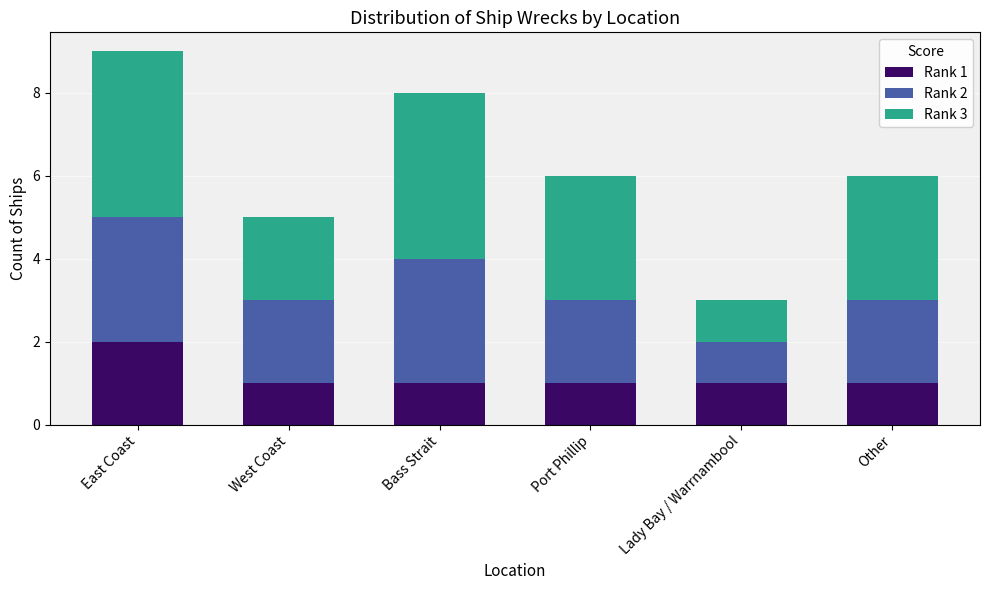

True or false: Rank 1 has a value of 1 at West Coast.

True